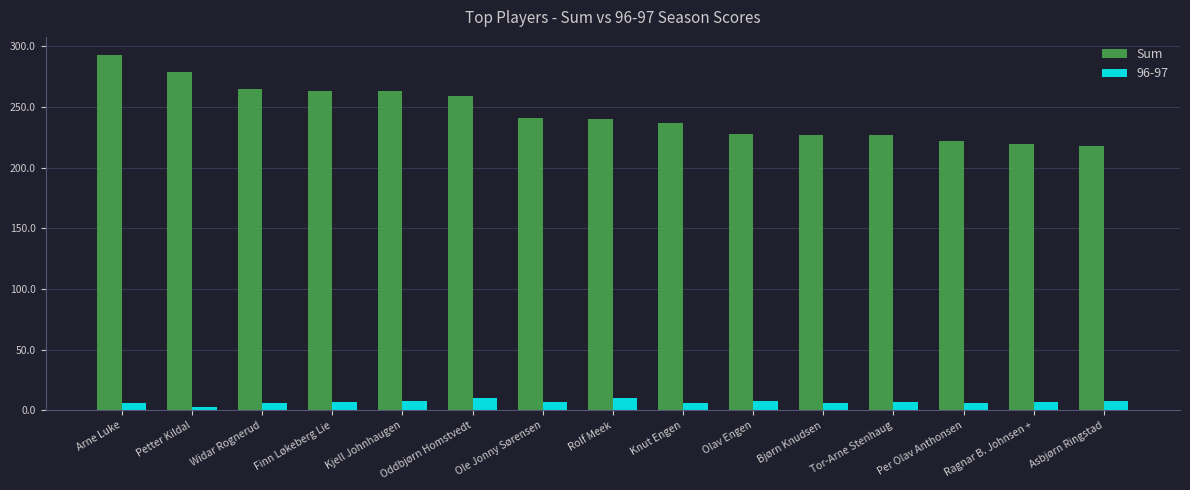

What is the label of the 8th bar from the left?

Rolf Meek